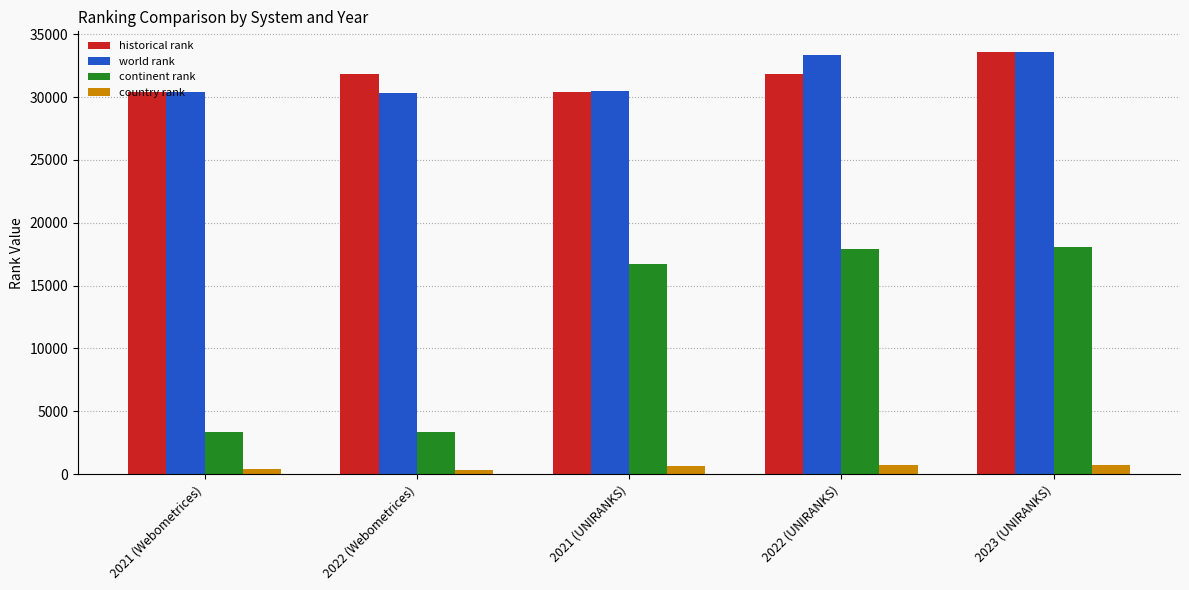

At which label does historical rank reach its peak?

2023 (UNIRANKS)